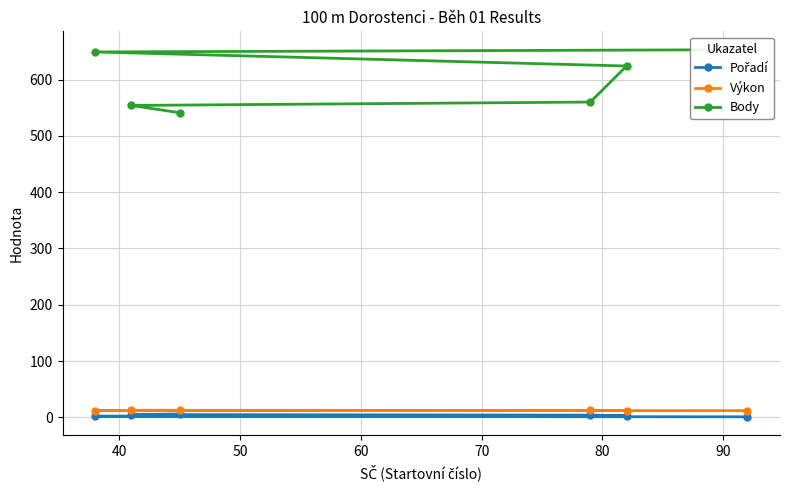

True or false: Body has more than 0 points higher than both neighbors.

False